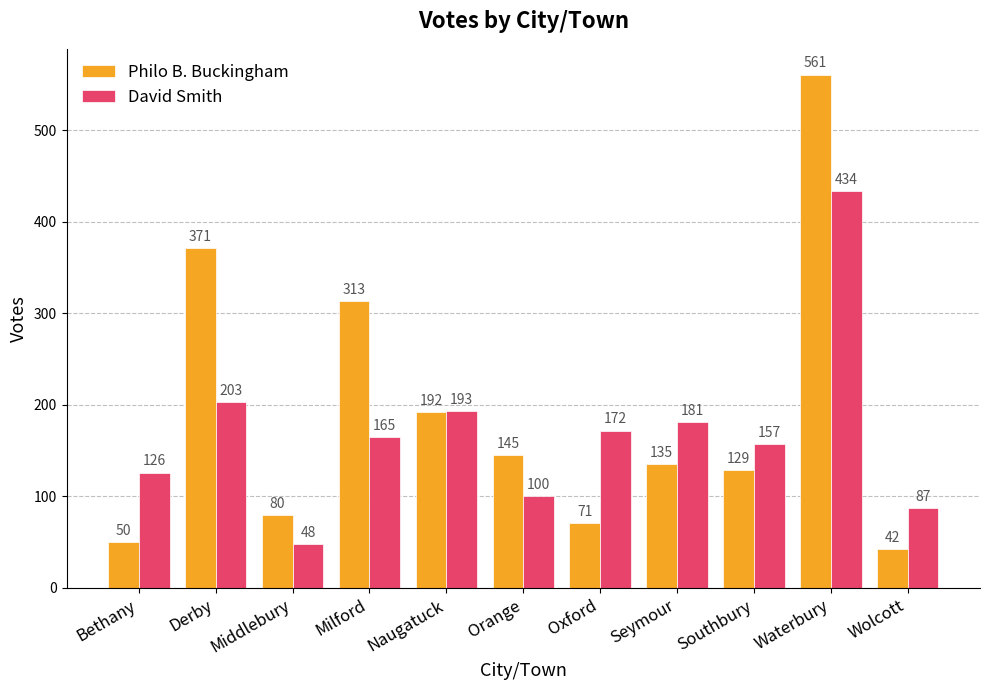

What is the approximate value of David Smith at Middlebury, to the nearest 10?

50